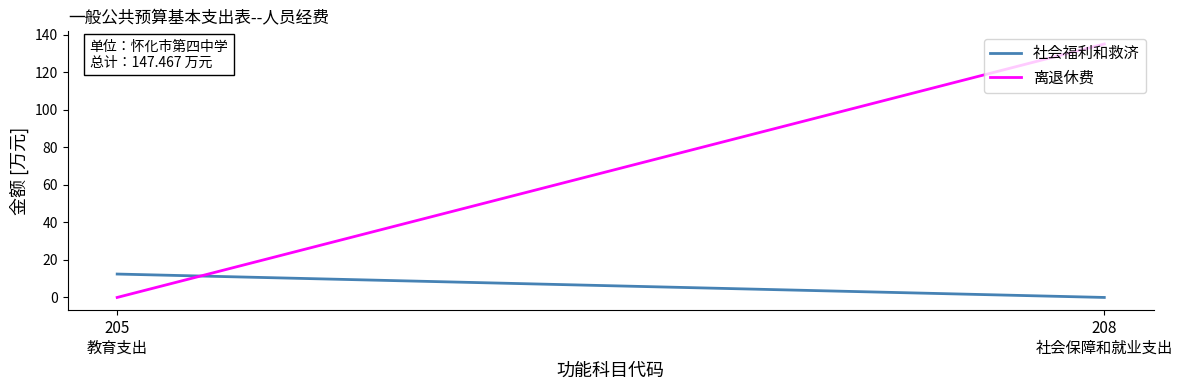

Reading left to right, list all the values displayed in this chart.

社会福利和救济: 205
教育支出=12.5	208
社会保障和就业支出=0.0
离退休费: 205
教育支出=0.0	208
社会保障和就业支出=135.0